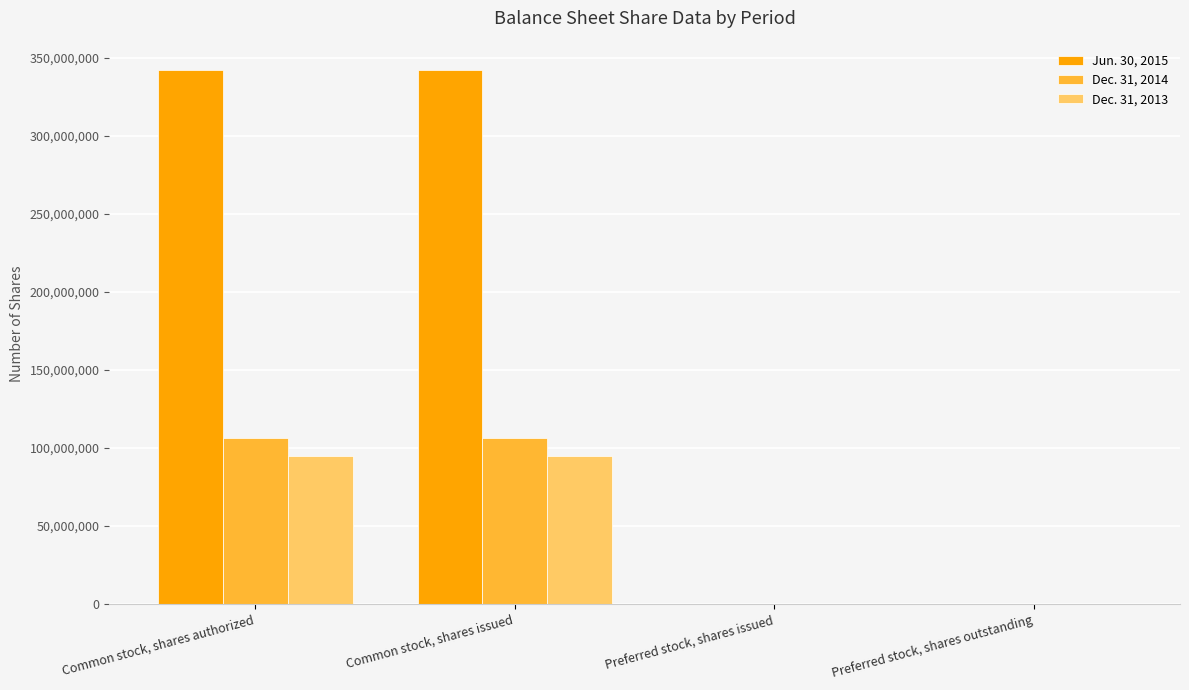

What is the difference between the Dec. 31, 2013 values at Preferred stock, shares issued and Common stock, shares issued?

95076000